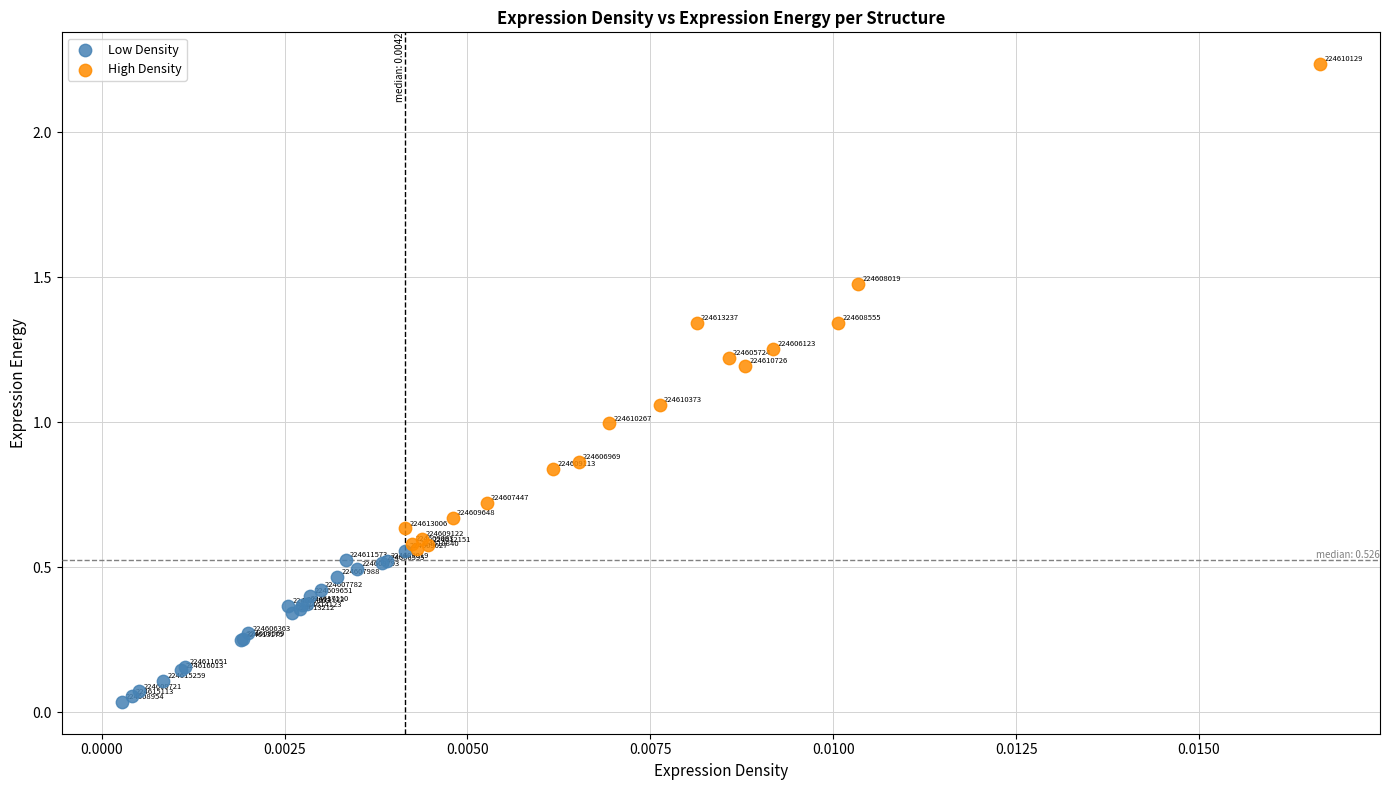

Which series has the largest Y range (max minus min)?

High Density